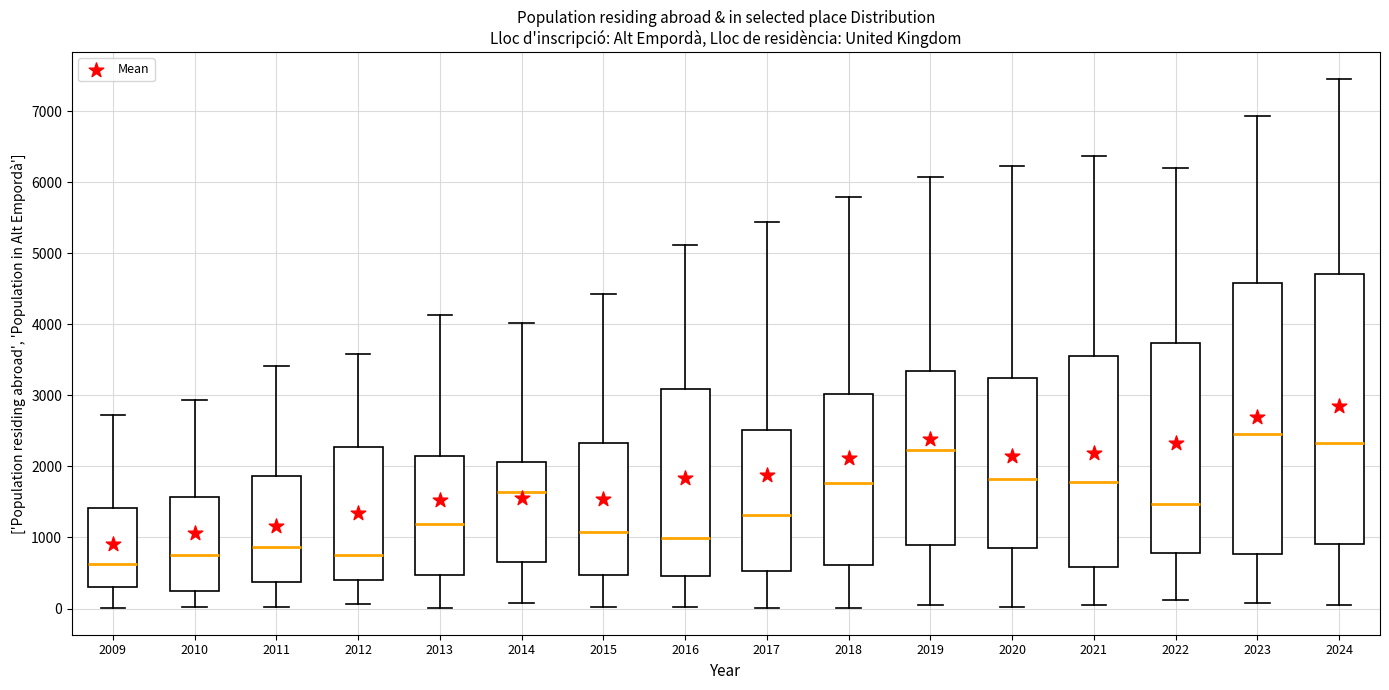

Reading left to right, read every box against the y-axis: the position of its median line, the range the box covers, and the ends of its whiskers. The values are not printed on the chart, so give them approximately, as read against the axis.

2009: median 600, box 300 to 1400, whiskers 0 to 2700
2010: median 800, box 300 to 1600, whiskers 0 to 2900
2011: median 900, box 400 to 1900, whiskers 0 to 3400
2012: median 800, box 400 to 2300, whiskers 100 to 3600
2013: median 1200, box 500 to 2100, whiskers 0 to 4100
2014: median 1600, box 700 to 2100, whiskers 100 to 4000
2015: median 1100, box 500 to 2300, whiskers 0 to 4400
2016: median 1000, box 500 to 3100, whiskers 0 to 5100
2017: median 1300, box 500 to 2500, whiskers 0 to 5400
2018: median 1800, box 600 to 3000, whiskers 0 to 5800
2019: median 2200, box 900 to 3400, whiskers 0 to 6100
2020: median 1800, box 900 to 3300, whiskers 0 to 6200
2021: median 1800, box 600 to 3600, whiskers 0 to 6400
2022: median 1500, box 800 to 3700, whiskers 100 to 6200
2023: median 2500, box 800 to 4600, whiskers 100 to 6900
2024: median 2300, box 900 to 4700, whiskers 0 to 7500